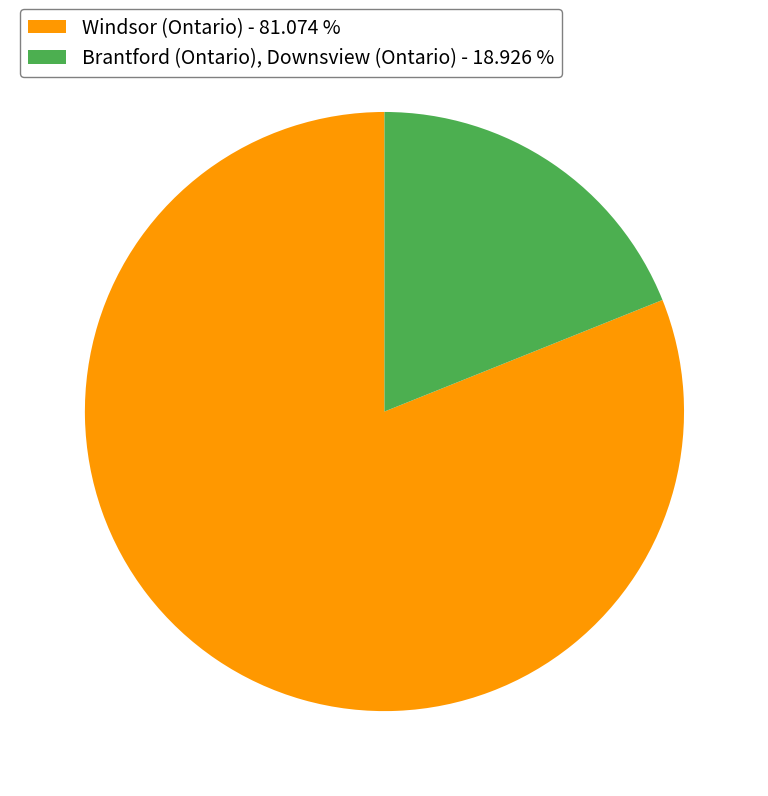

Do Windsor (Ontario) - 81.074 % and Brantford (Ontario), Downsview (Ontario) - 18.926 % together represent more than half of the pie?

Yes